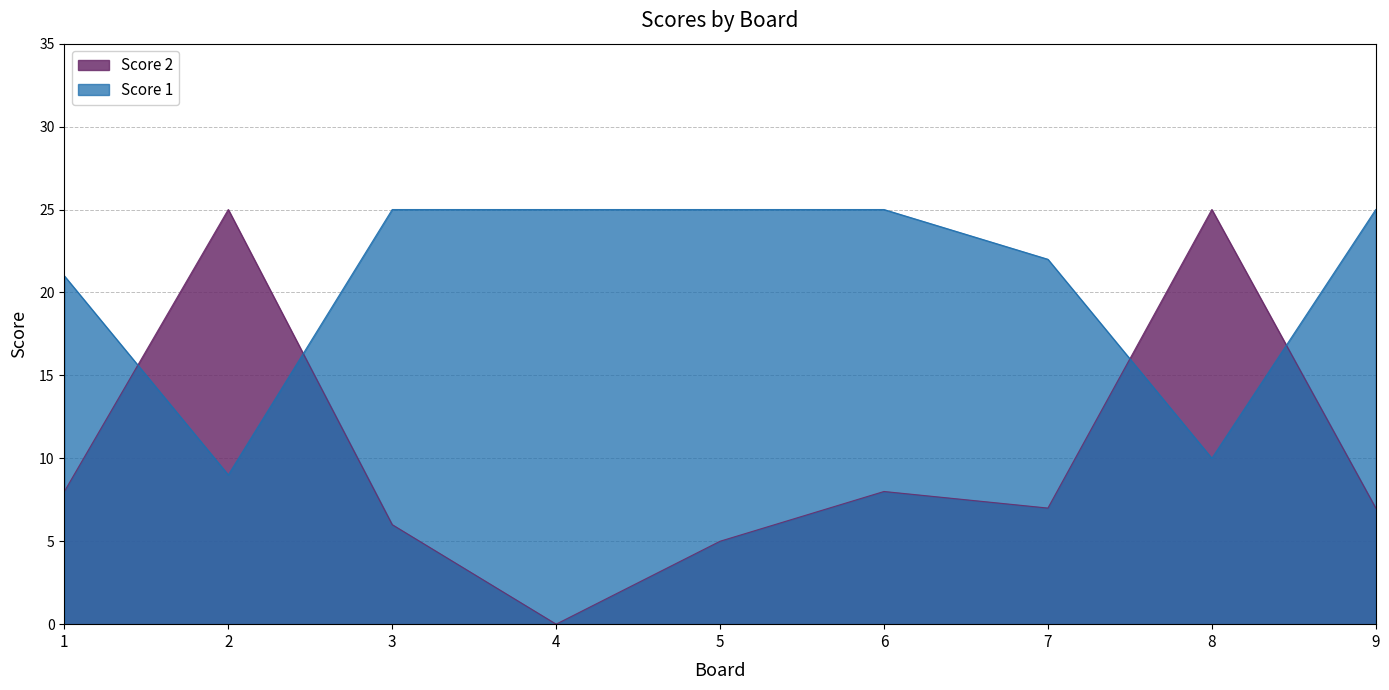

Is it true that Score 1 equals 16 at 2?

False